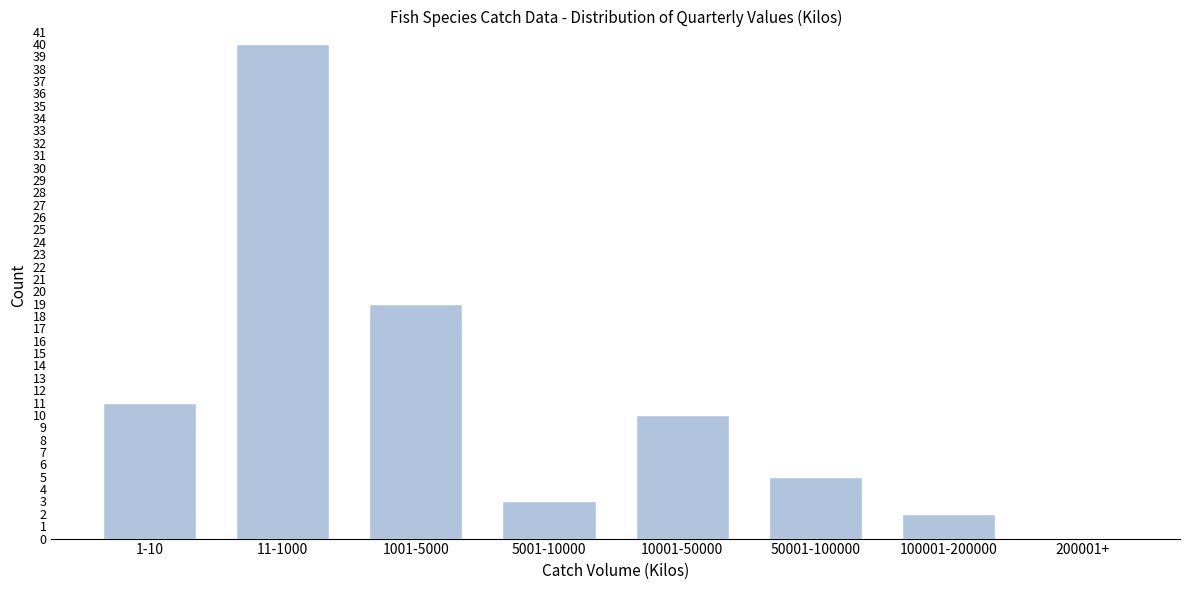

Reading right to left, list all the values displayed in this chart.

200001+=0	100001-200000=2	50001-100000=5	10001-50000=10	5001-10000=3	1001-5000=19	11-1000=40	1-10=11